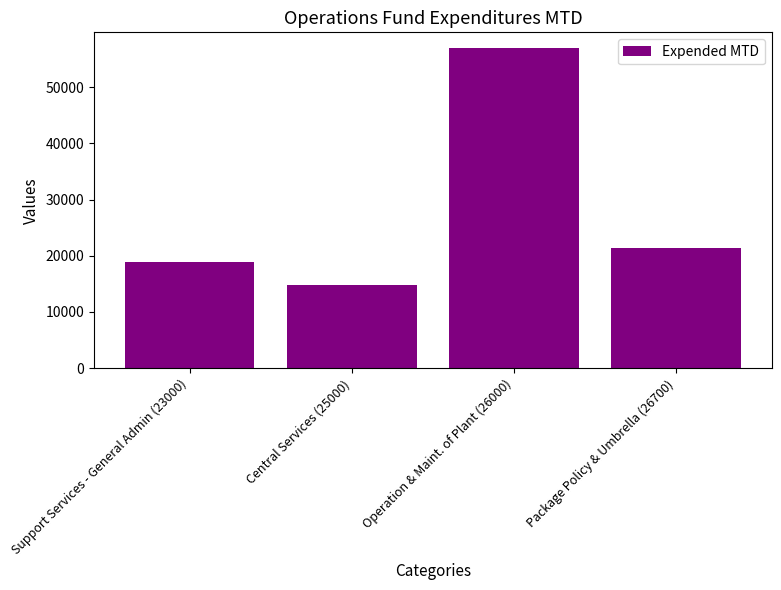

What is the minimum value shown in the chart?

14863